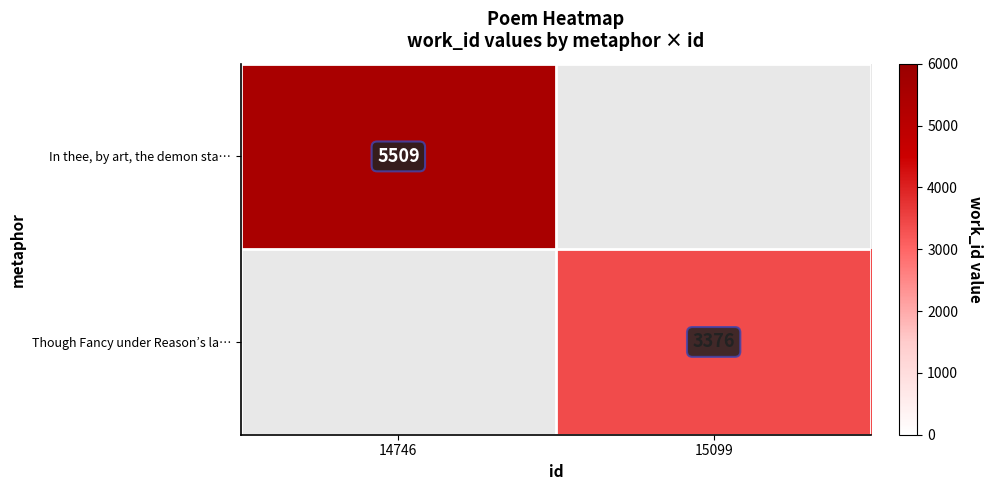

How many categories are shown in the chart?

2